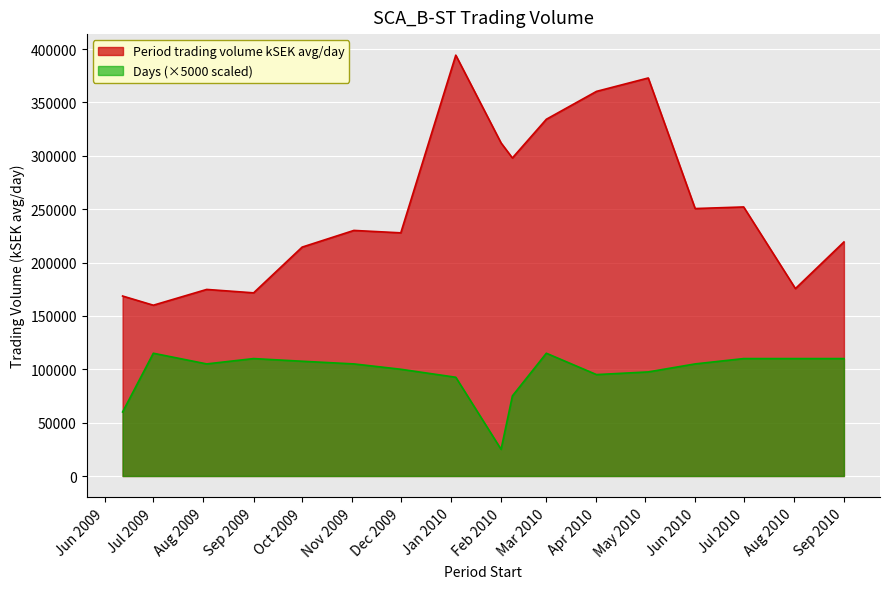

What is the difference between the maximum and minimum values in the Days (×5000 scaled) series?

90000.0